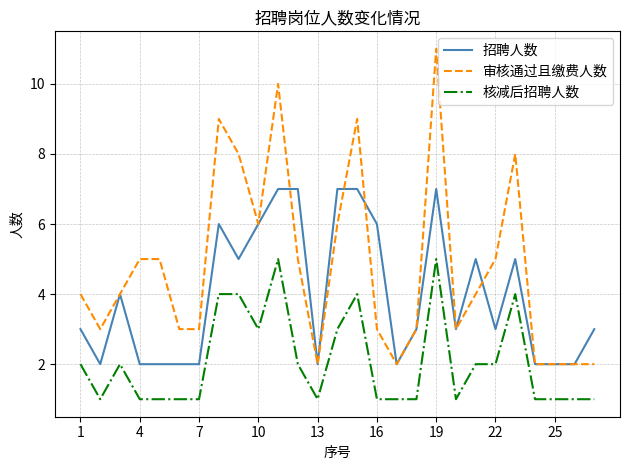

Rank the series by their average value, from lowest to highest.

核减后招聘人数, 招聘人数, 审核通过且缴费人数